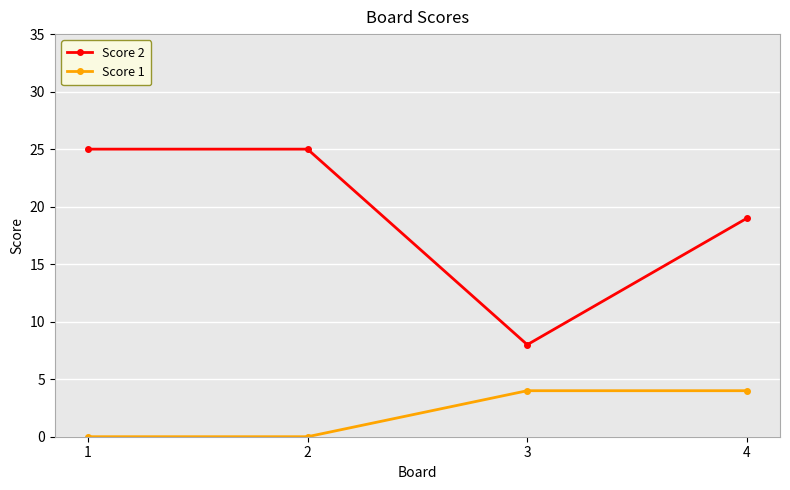

What is the lowest value of the Score 2 series?

8